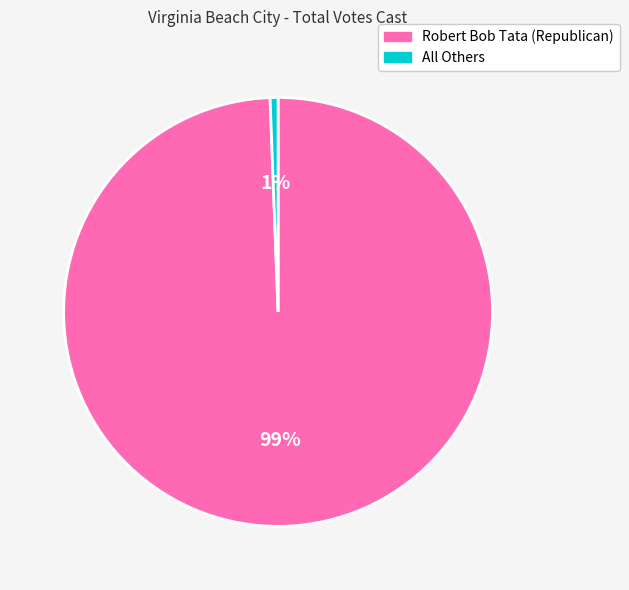

Combined, do Robert Bob Tata (Republican) and All Others account for over 50%?

Yes